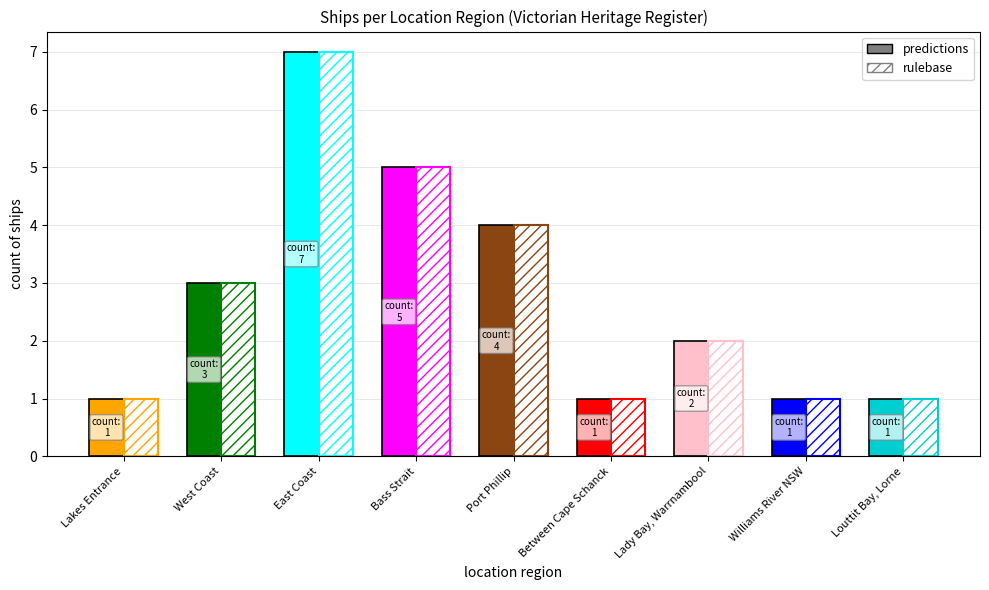

At which label does predictions reach its peak?

East Coast